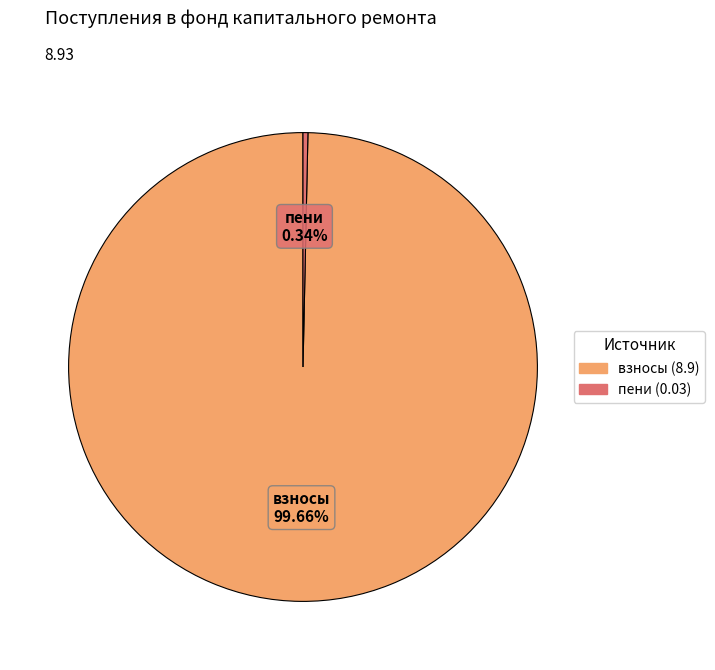

Does any single category account for the majority?

Yes